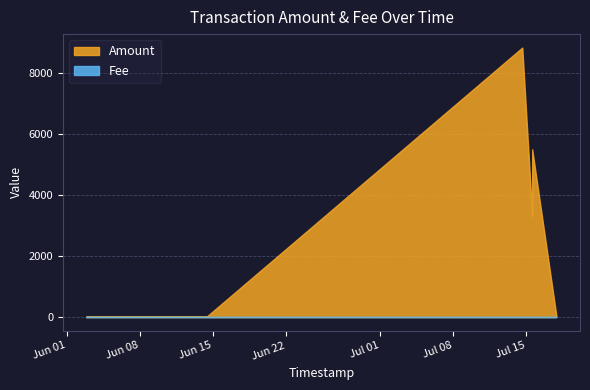

Rank the series by their average value, from lowest to highest.

Fee, Amount